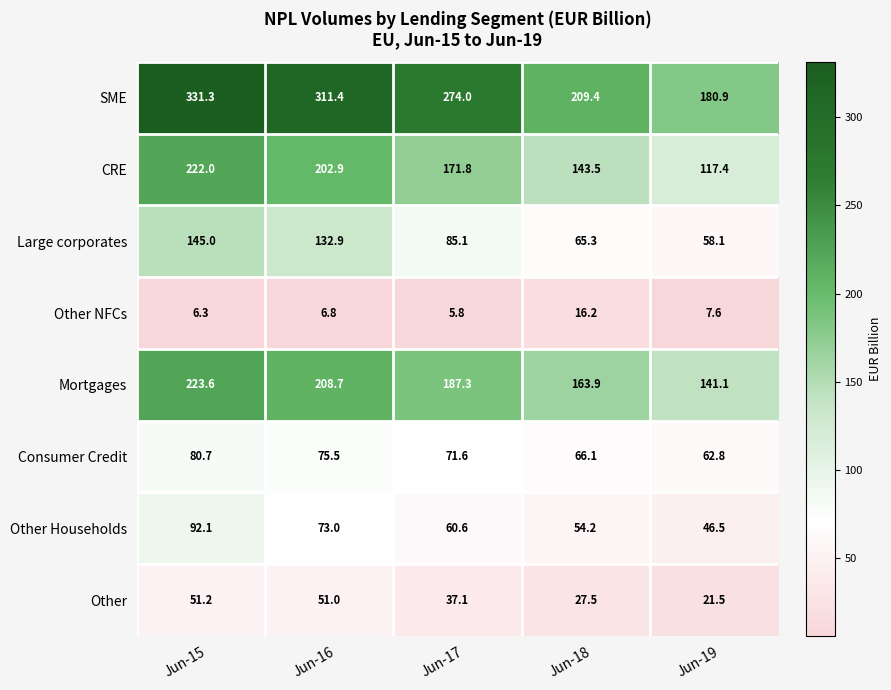

What is the difference between the Large corporates values at Jun-17 and Jun-15?

59.9